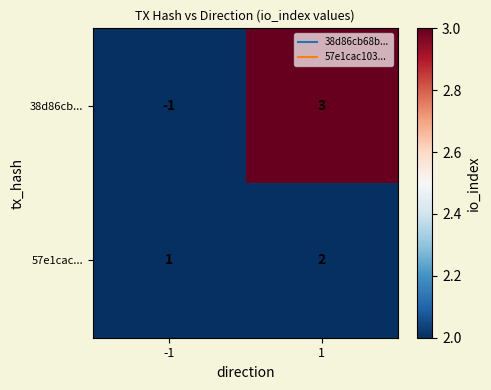

Reading left to right, transcribe all the data shown in this chart.

38d86cb...: -1=-1	1=3
57e1cac...: -1=1	1=2